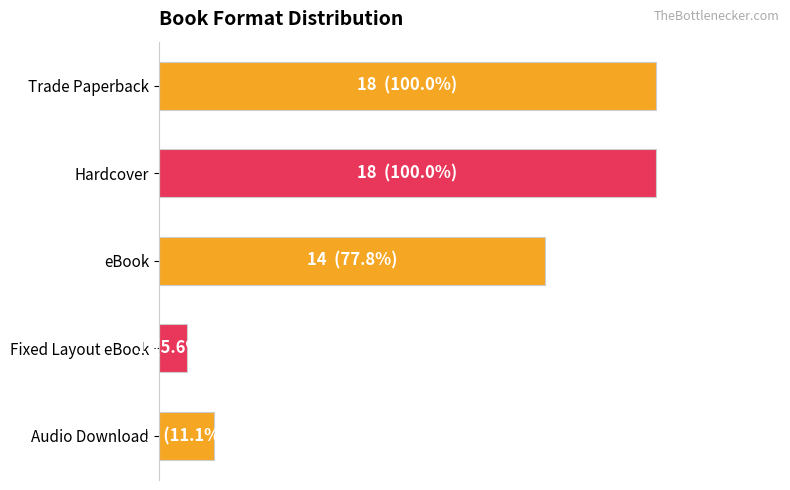

Does the chart contain any negative values?

No